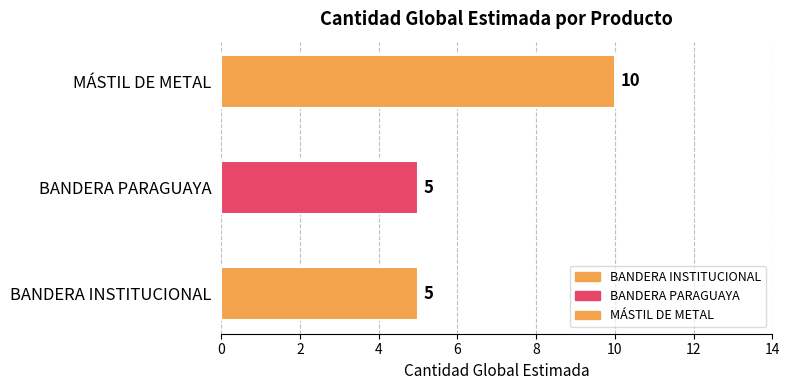

Between BANDERA INSTITUCIONAL and BANDERA PARAGUAYA, which is larger?

BANDERA INSTITUCIONAL